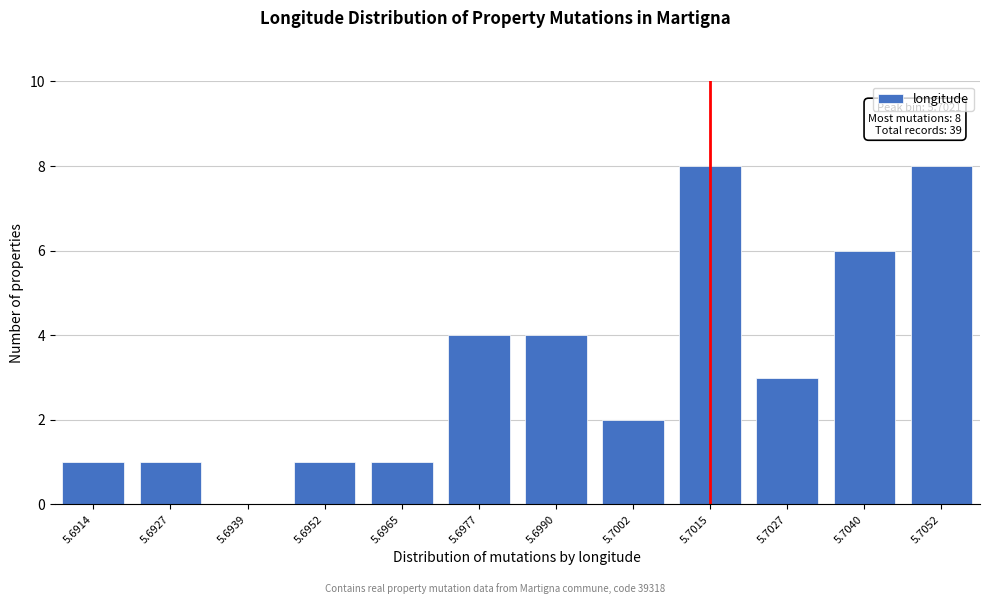

Reading left to right, list all the values displayed in this chart.

5.6914=1	5.6927=1	5.6939=0	5.6952=1	5.6965=1	5.6977=4	5.6990=4	5.7002=2	5.7015=8	5.7027=3	5.7040=6	5.7052=8